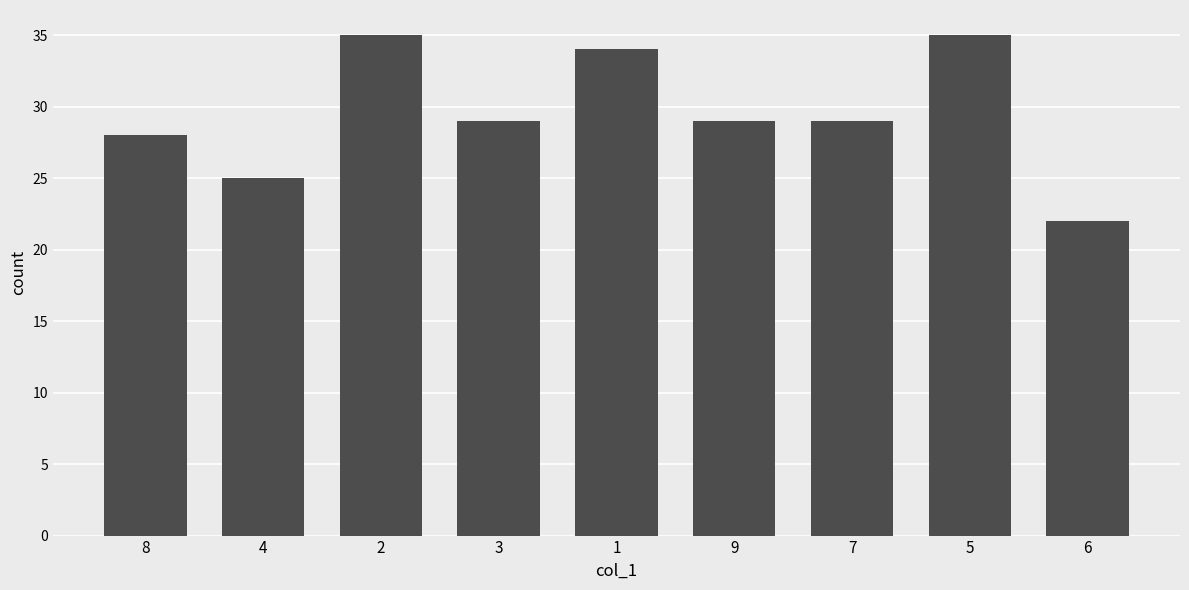

The value at 7 is 29. True or false?

True